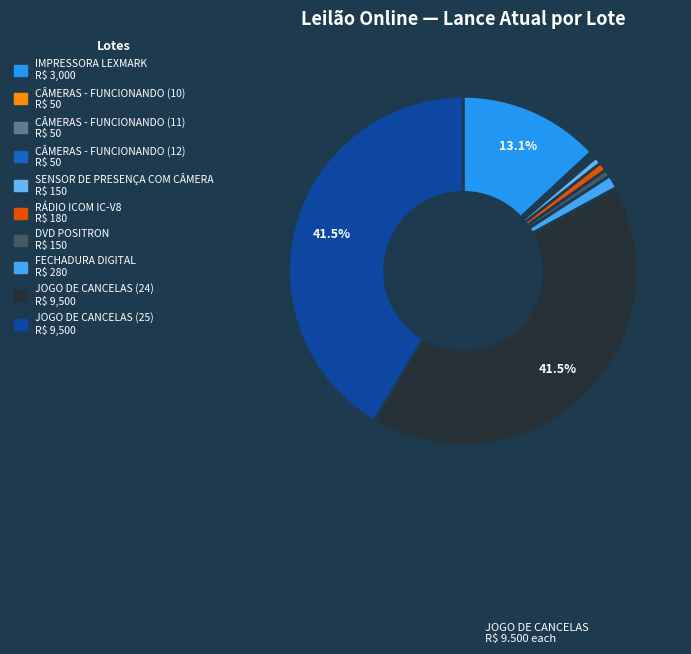

Which slice is the largest?

JOGO DE CANCELAS (24)